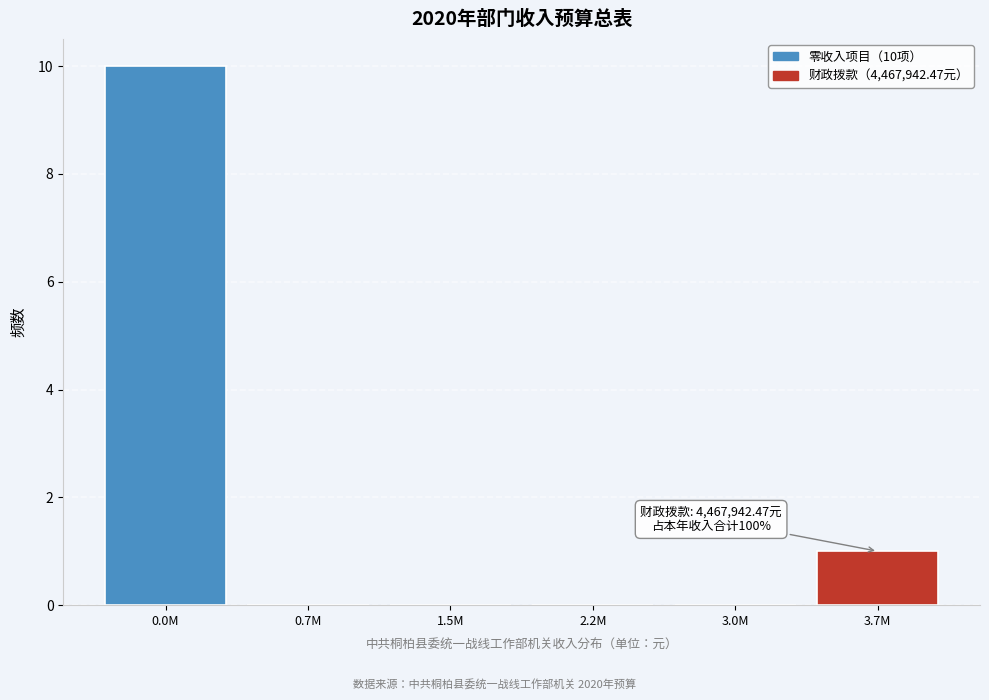

Reading left to right, transcribe all the data shown in this chart.

0.0M=10	0.7M=0	1.5M=0	2.2M=0	3.0M=0	3.7M=1